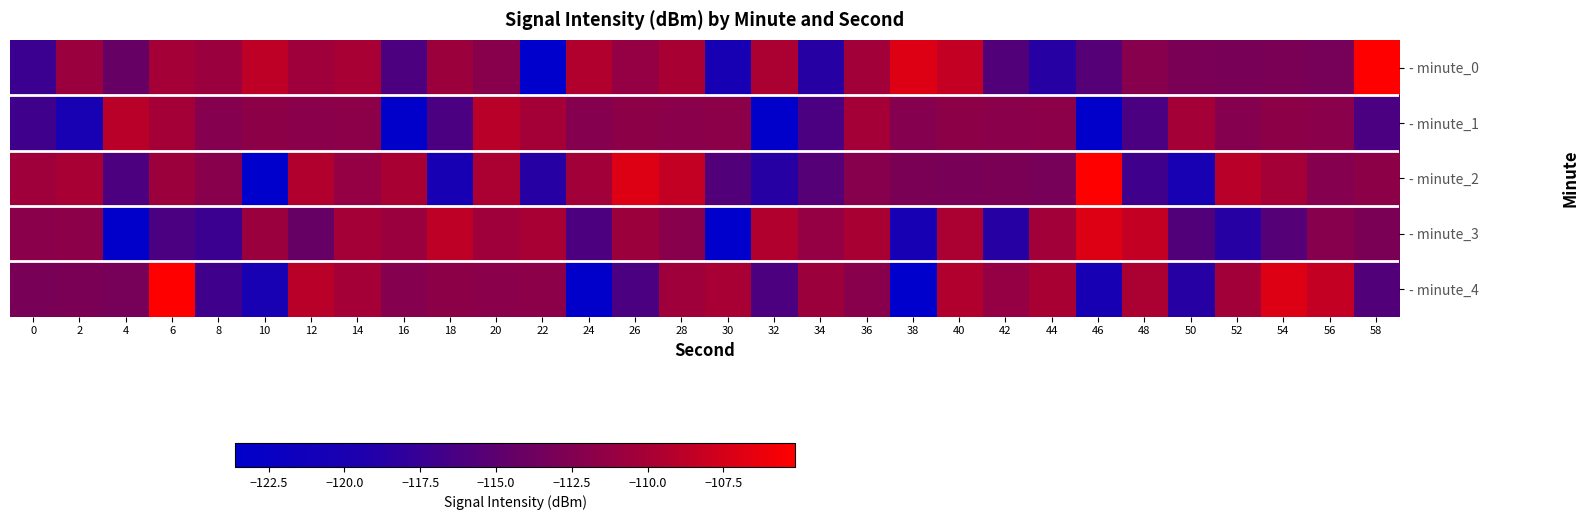

List the series in order of their peak value, highest first.

- minute_0, - minute_2, - minute_4, - minute_3, - minute_1